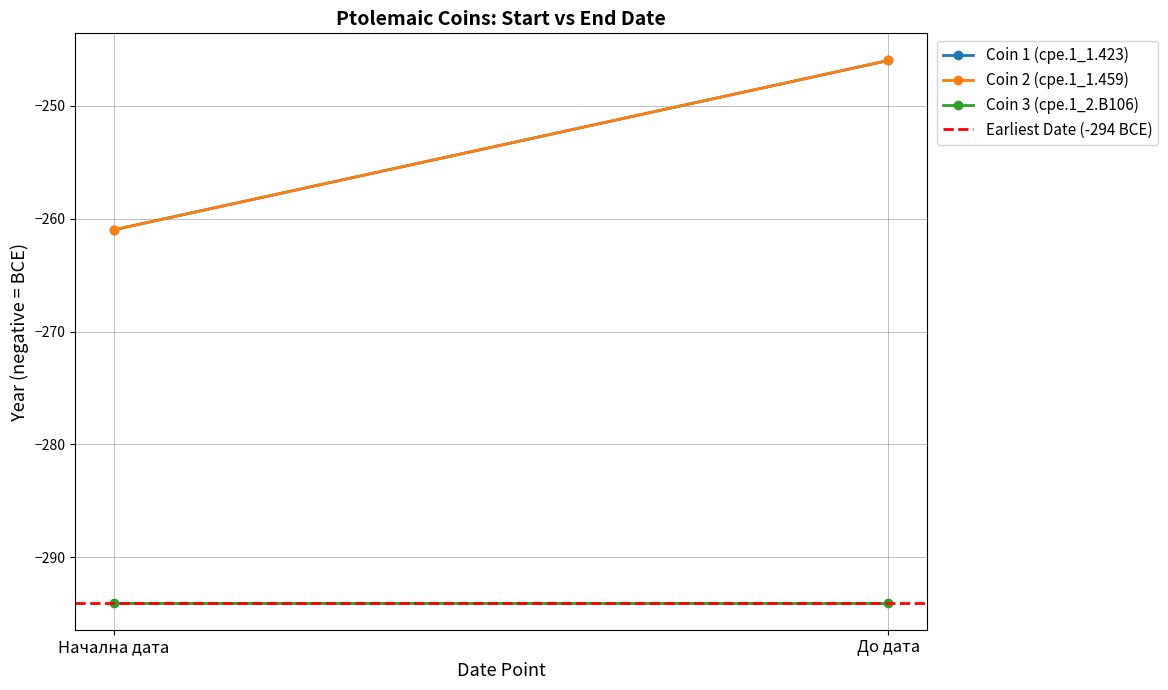

Rank the categories by Coin 3 (cpe.1_2.B106) value from highest to lowest.

Начална дата, До дата